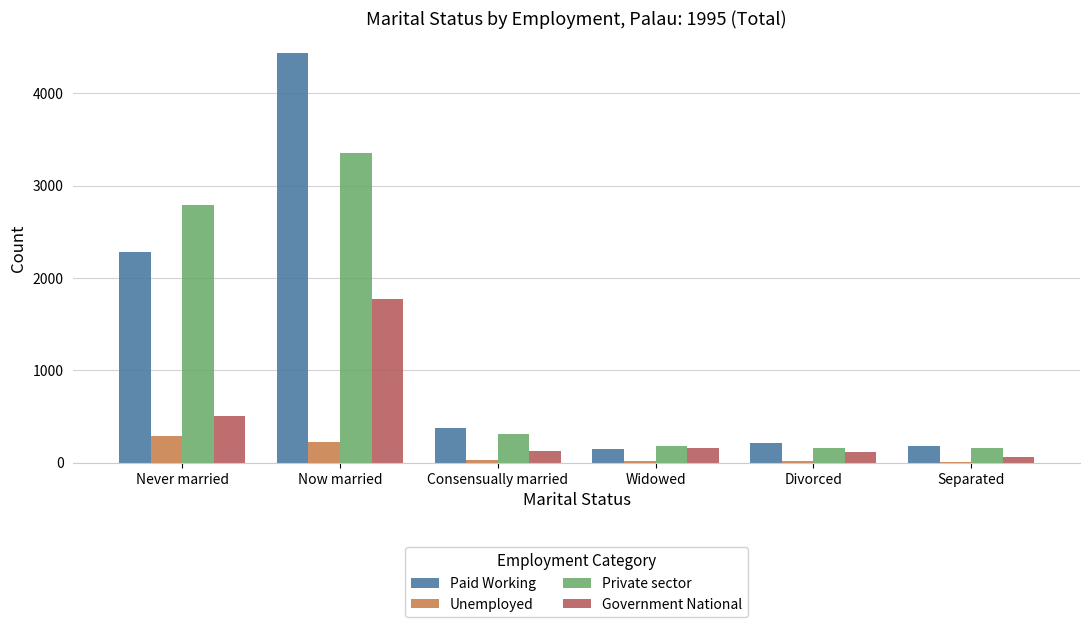

Is it true that Paid Working equals 177 at Separated?

True